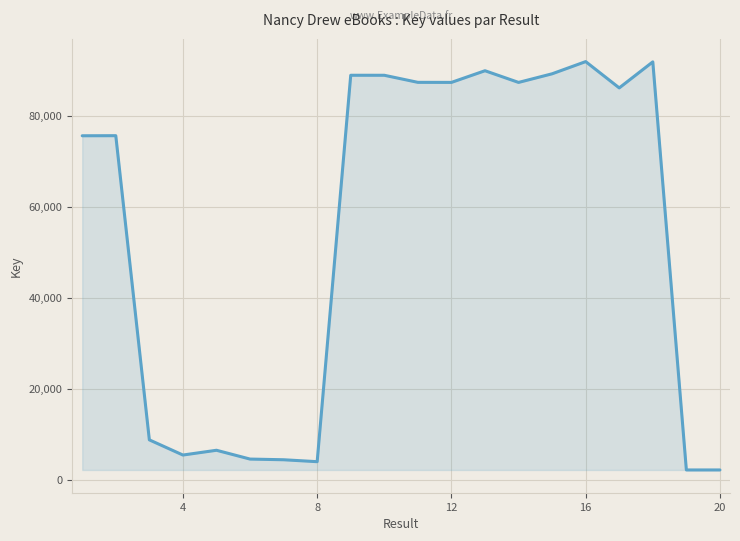

What is the difference between the maximum and minimum values?

89717